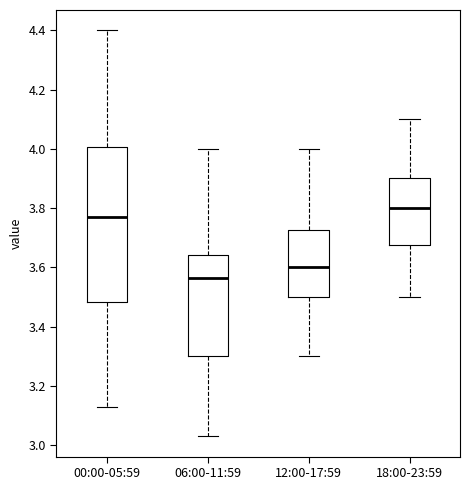

Reading left to right, read every box against the y-axis: the position of its median line, the range the box covers, and the ends of its whiskers. The values are not printed on the chart, so give them approximately, as read against the axis.

00:00-05:59: median 3.78, box 3.48 to 4.00, whiskers 3.14 to 4.40
06:00-11:59: median 3.56, box 3.30 to 3.64, whiskers 3.04 to 4.00
12:00-17:59: median 3.60, box 3.50 to 3.72, whiskers 3.30 to 4.00
18:00-23:59: median 3.80, box 3.68 to 3.90, whiskers 3.50 to 4.10